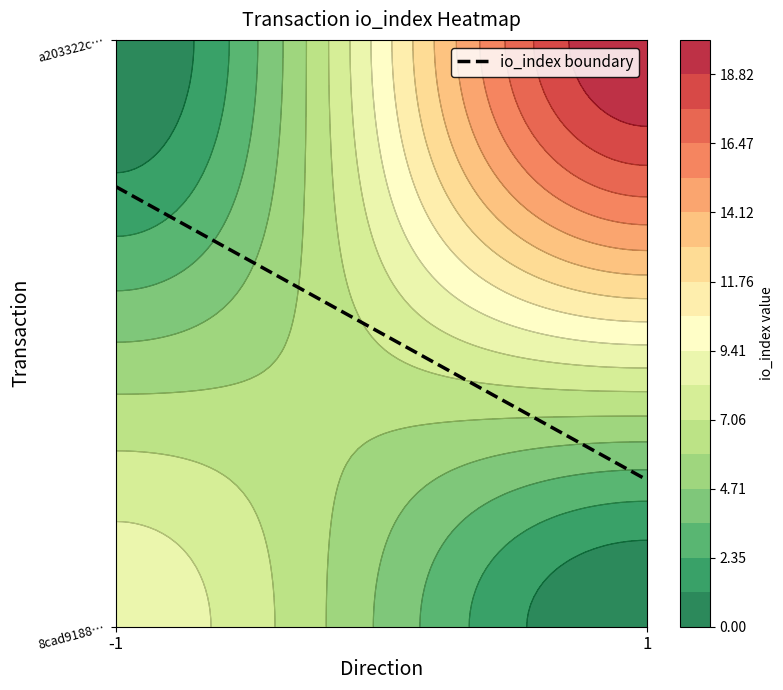

Is it true that 8cad91883b5860014f82a72f67756e46c676f77 equals 9 at io_index?

True